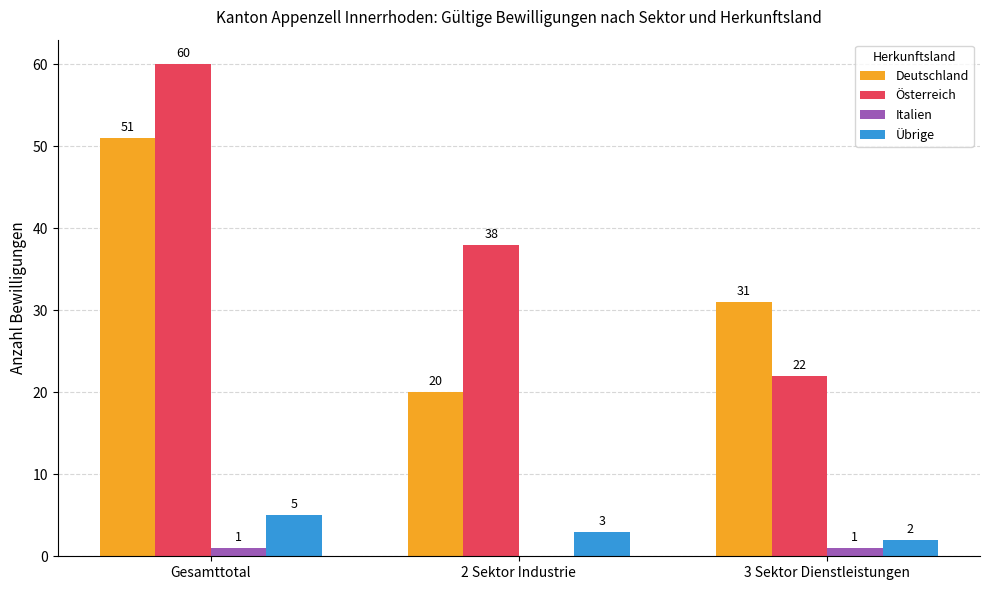

Reading left to right, transcribe all the data shown in this chart.

Deutschland: Gesamttotal=51	2 Sektor Industrie=20	3 Sektor Dienstleistungen=31
Österreich: Gesamttotal=60	2 Sektor Industrie=38	3 Sektor Dienstleistungen=22
Italien: Gesamttotal=1	2 Sektor Industrie=0	3 Sektor Dienstleistungen=1
Übrige: Gesamttotal=5	2 Sektor Industrie=3	3 Sektor Dienstleistungen=2